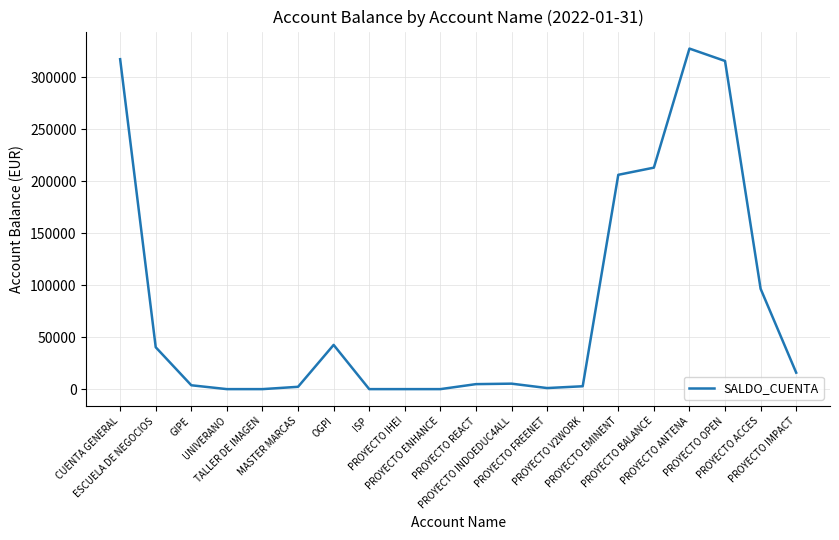

What is the maximum value shown in the chart?

327418.3